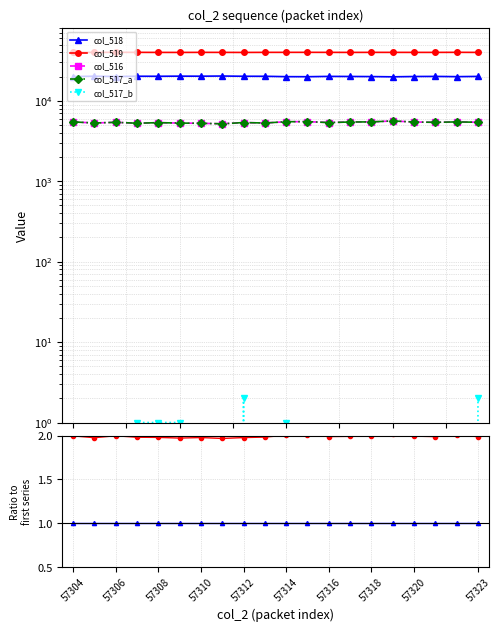

How many values in col_517_b are above zero?

6